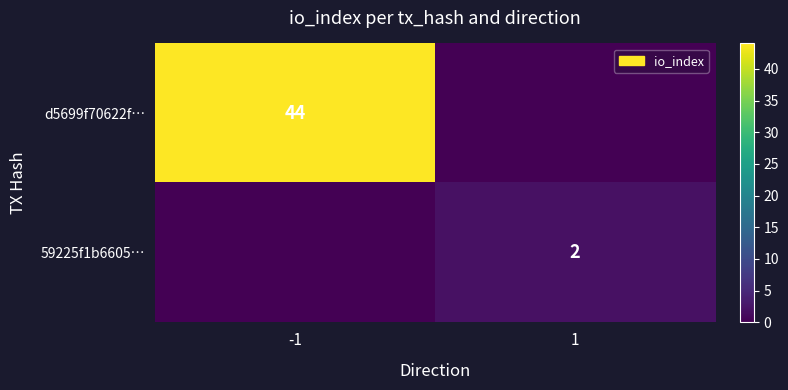

The value of 59225f1b6605… at 1 is 1. True or false?

False